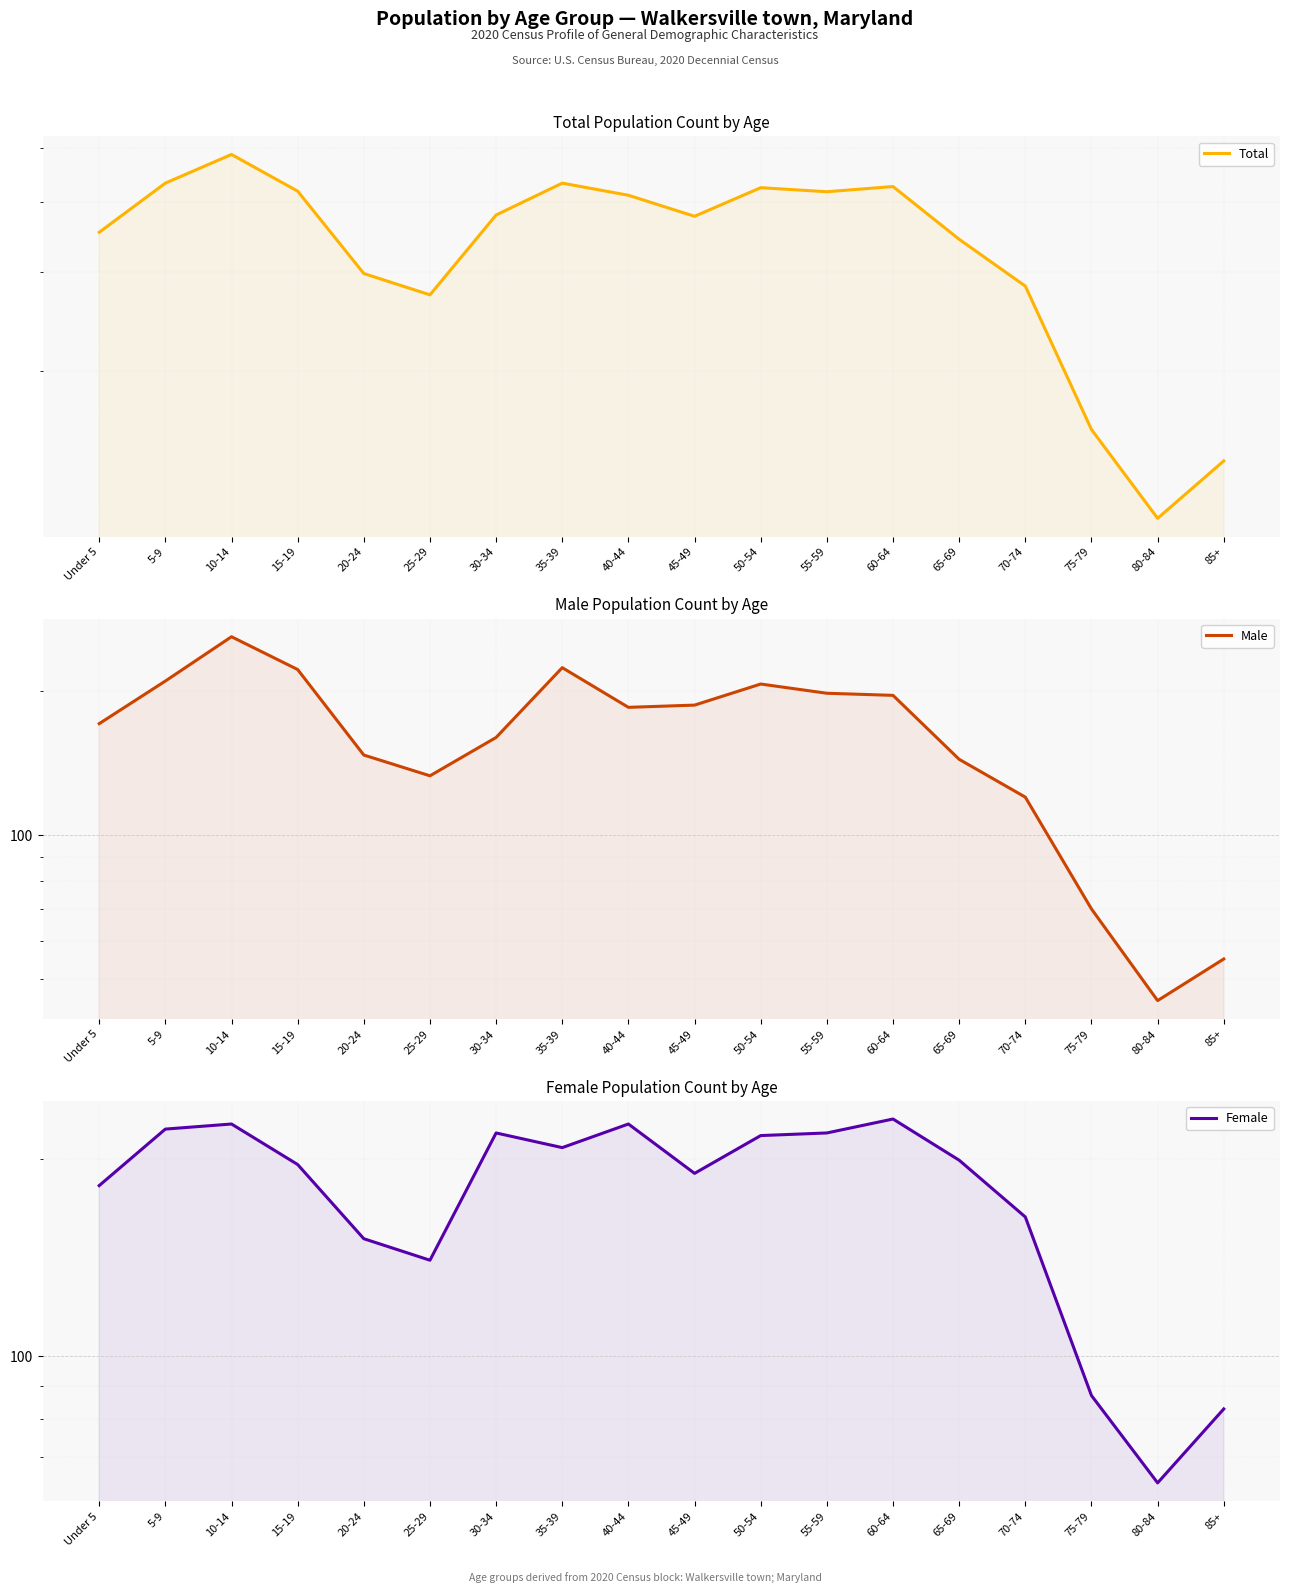

Which series has the largest total across all categories?

Total